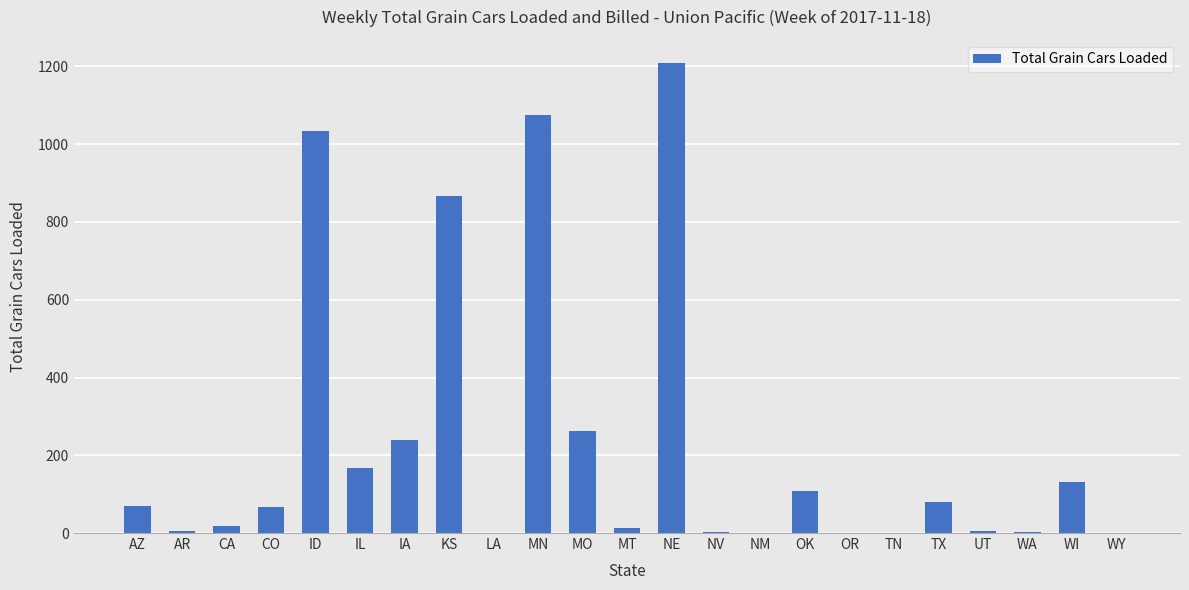

What is the change in value from NE to NV?

-1206